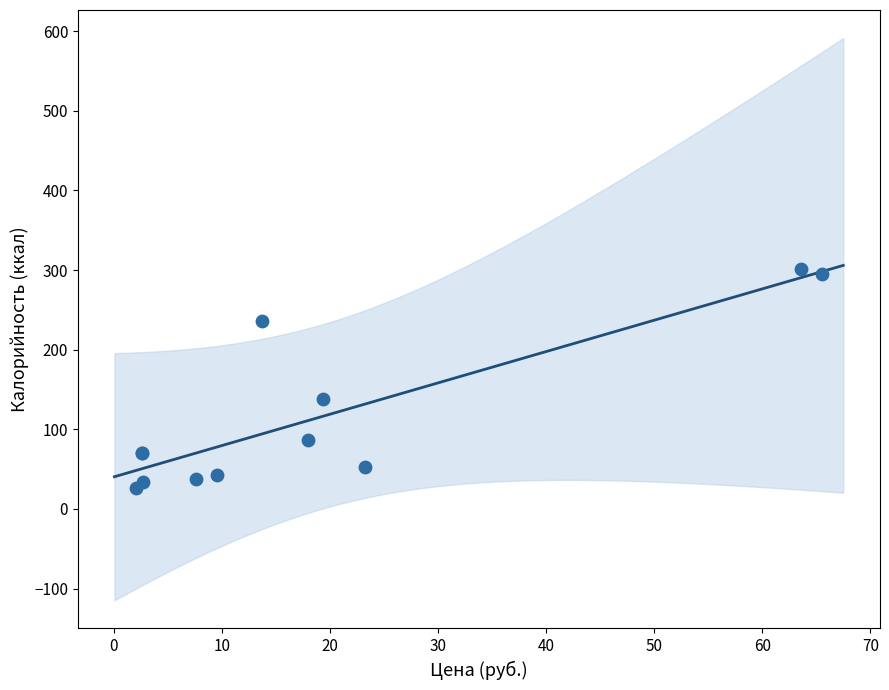

What Y value in the scatter plot is closest to 163?

138